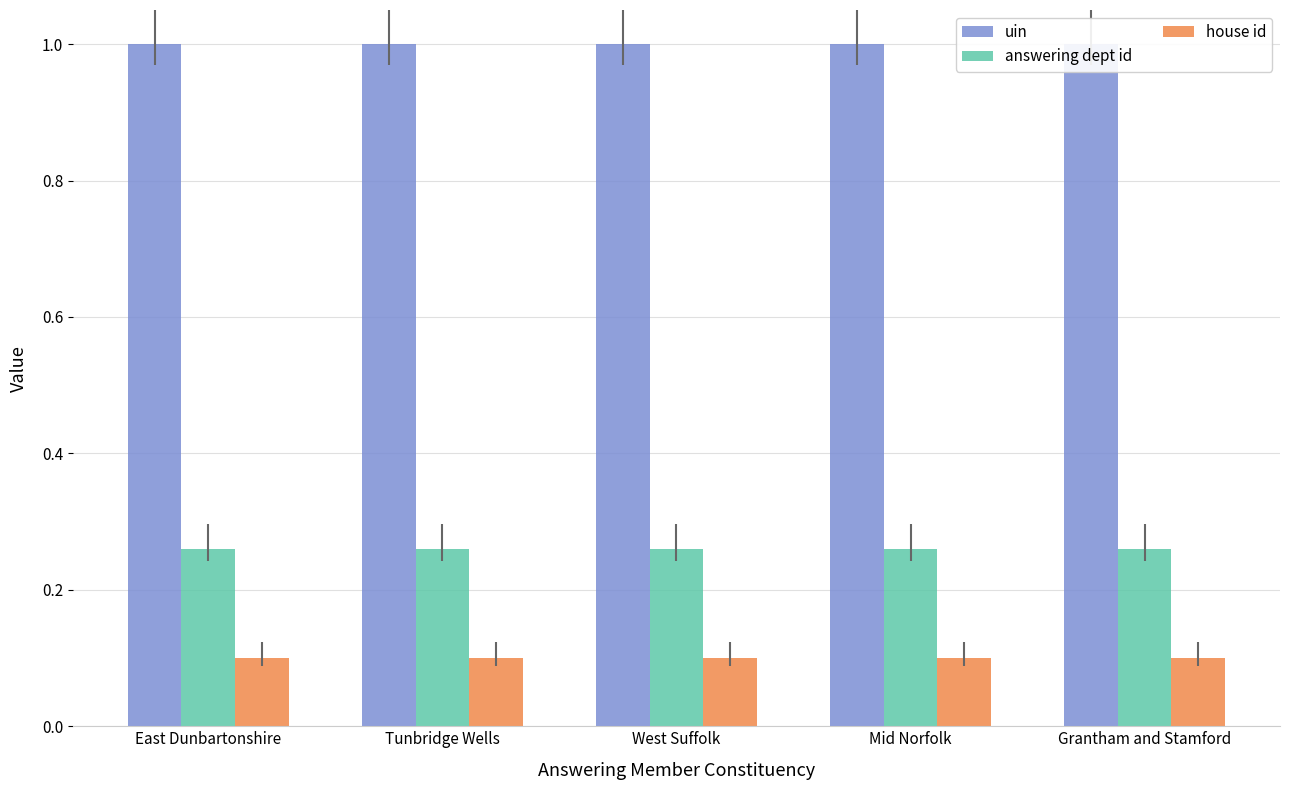

Which series has the largest range (max minus min)?

uin